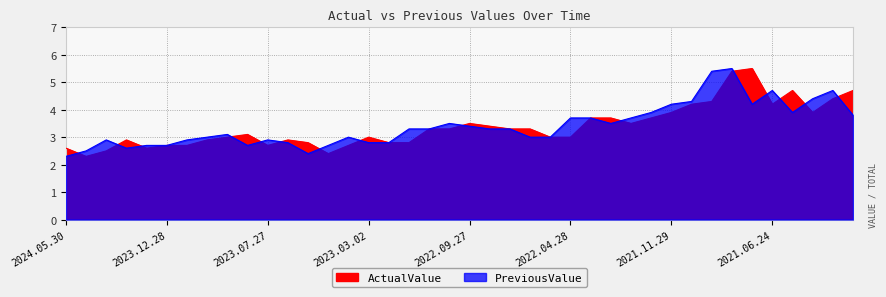

Read the PreviousValue value at 2022.10.27.

3.5